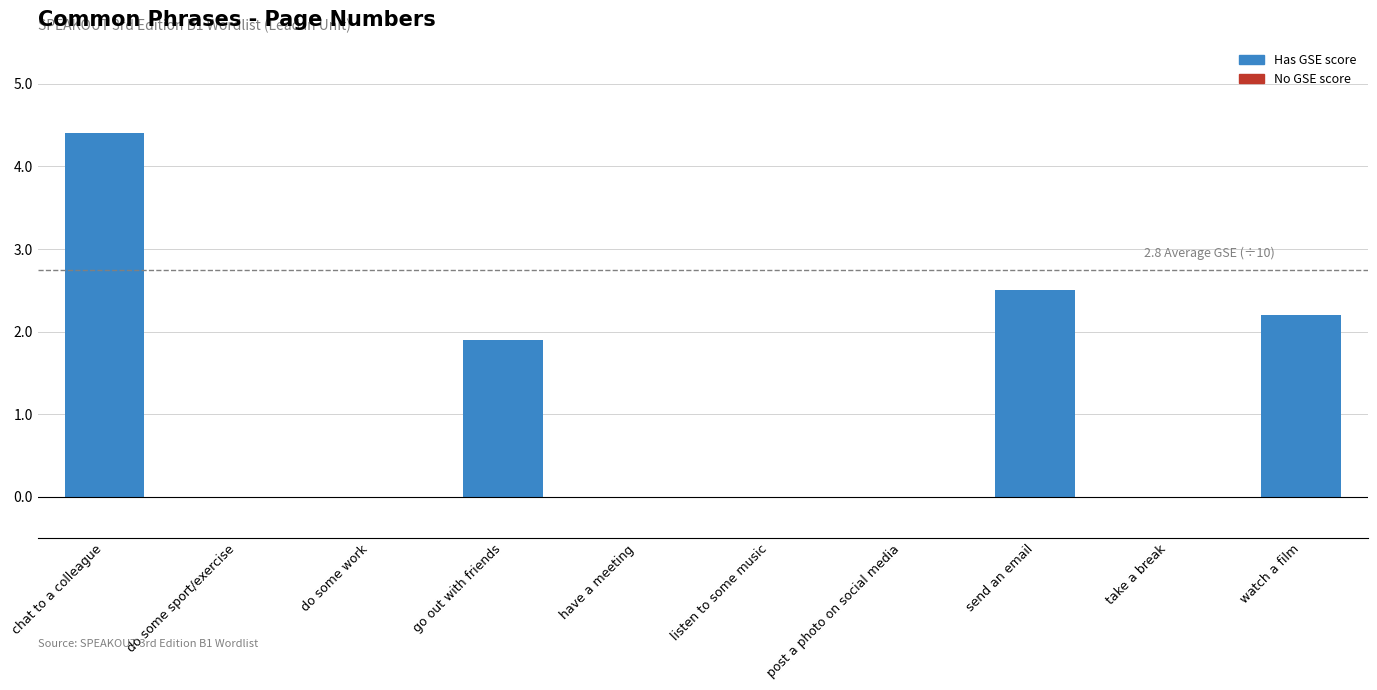

Which label corresponds to the largest value in the chart?

chat to a colleague